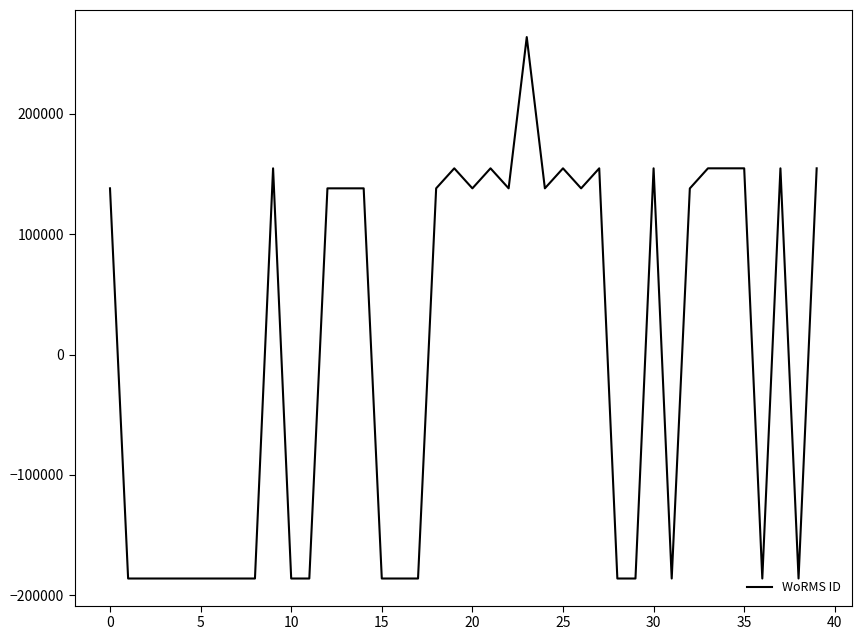

What is the greatest value displayed?

263867.0